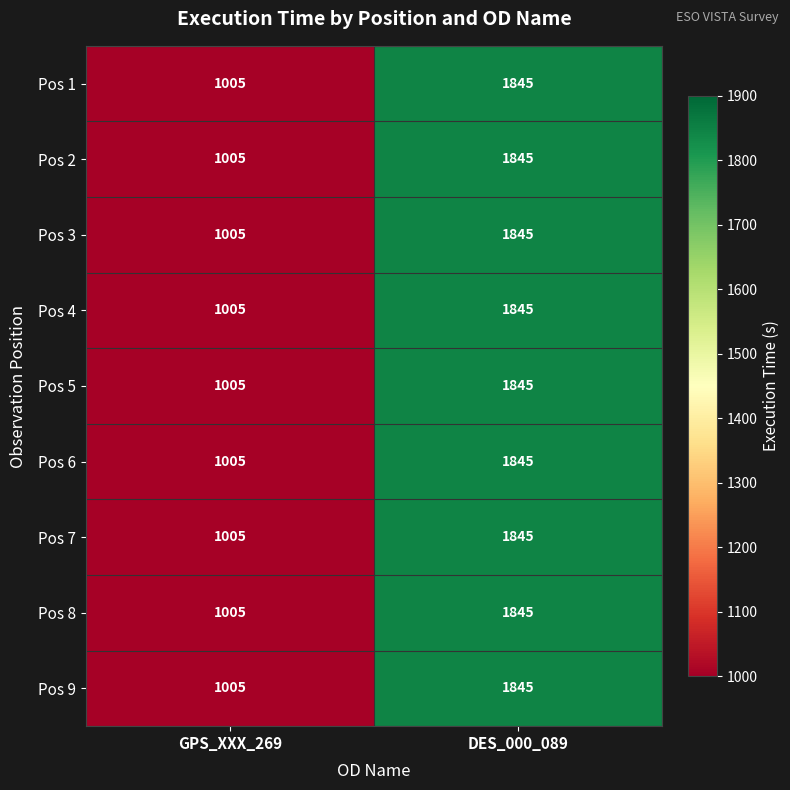

How many distinct data groups are displayed?

9